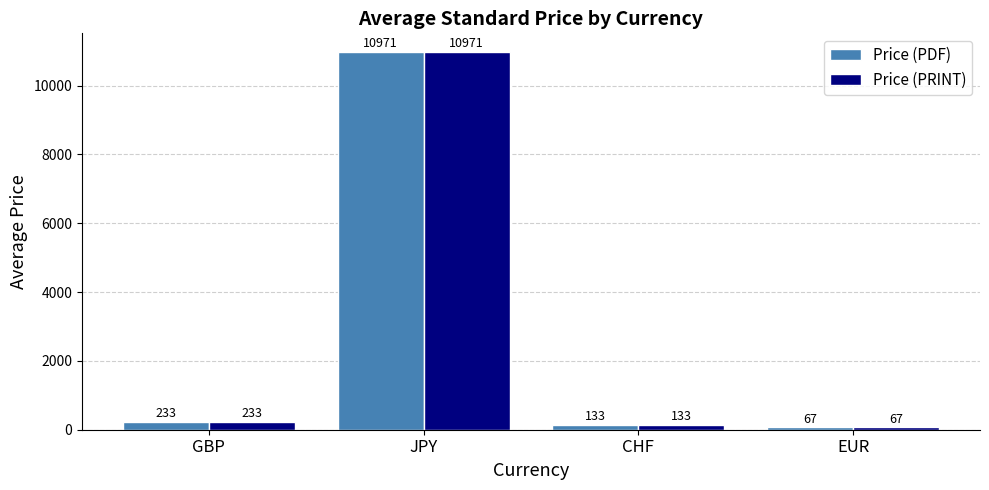

The value of Price (PDF) at EUR is 66.5. True or false?

True